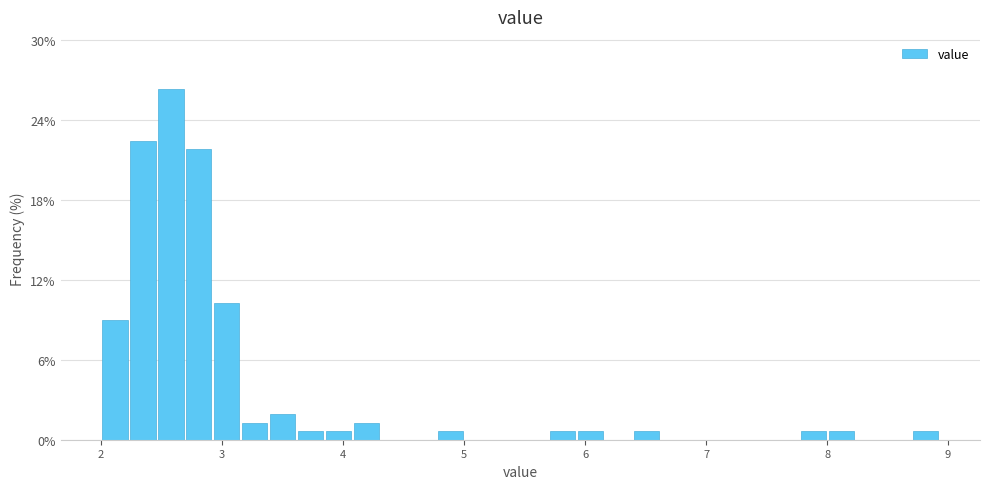

Read against the x-axis, roughly where is the centre of the tallest bar?

2.6